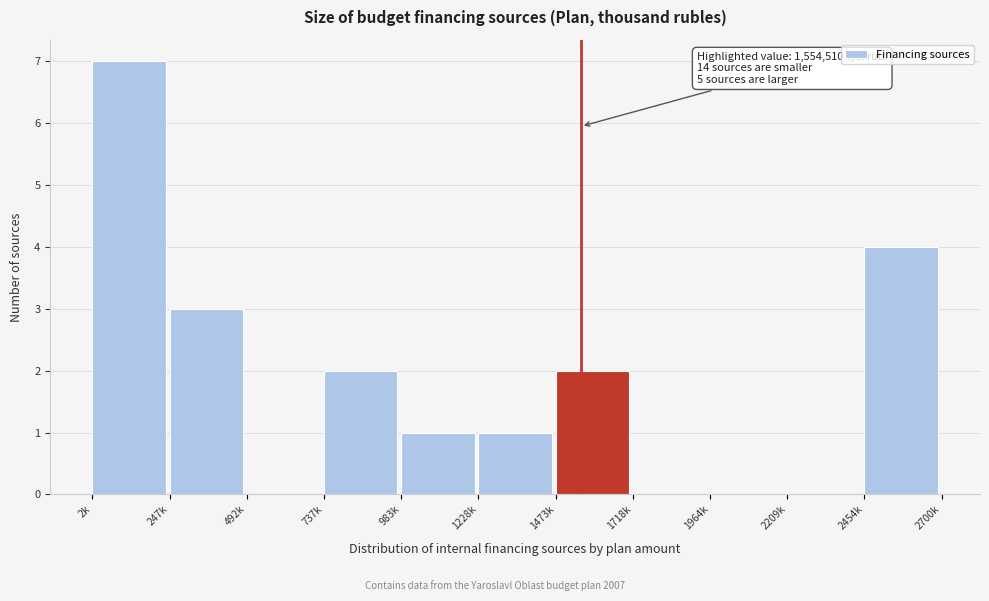

Reading left to right, list all the values displayed in this chart.

2k=7	247k=3	492k=0	737k=2	983k=1	1228k=1	1473k=2	1718k=0	1964k=0	2209k=0	2454k=4